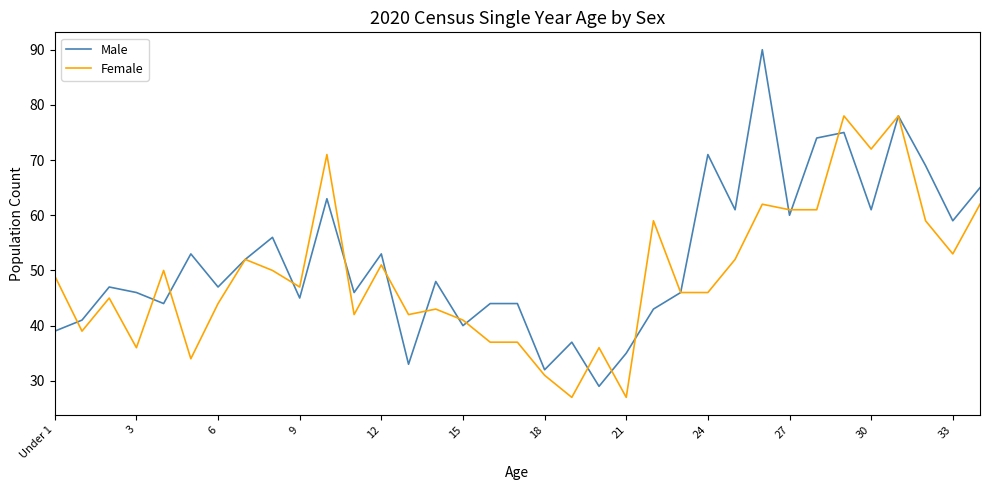

List the series in order of their peak value, highest first.

Male, Female